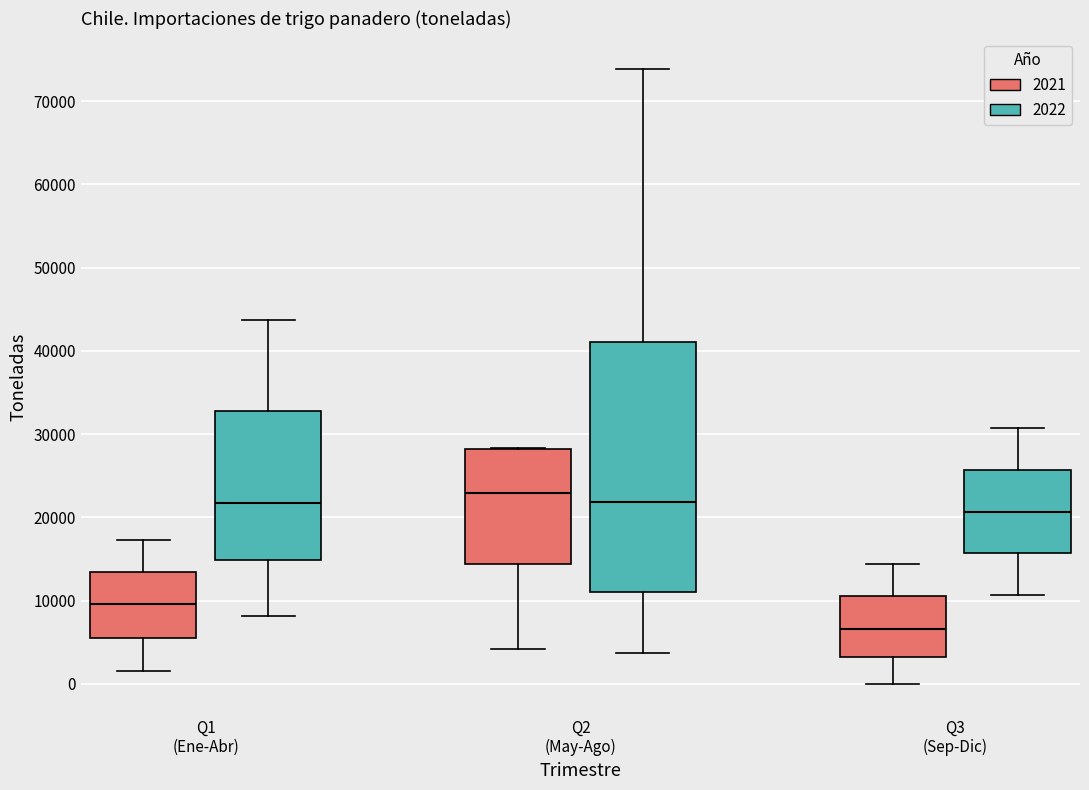

Comparing the boxes themselves (not the whiskers), which one is the tallest?

Q2 (May-Ago) (2022)